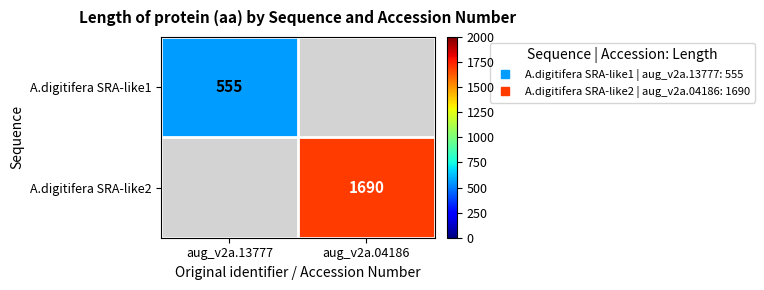

List the series in order of their overall mean, lowest first.

A.digitifera SRA-like1, A.digitifera SRA-like2